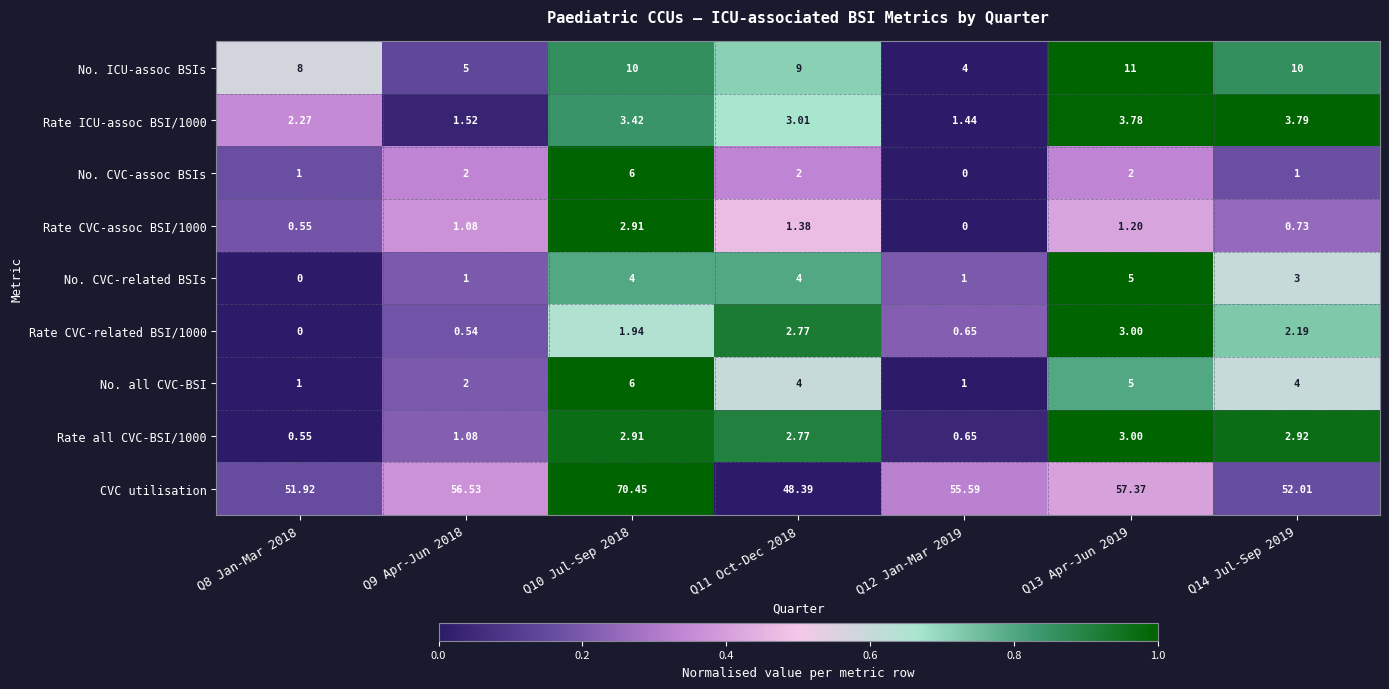

Between Q12 Jan-Mar 2019 and Q14 Jul-Sep 2019, which series saw the biggest shift?

No. ICU-assoc BSIs